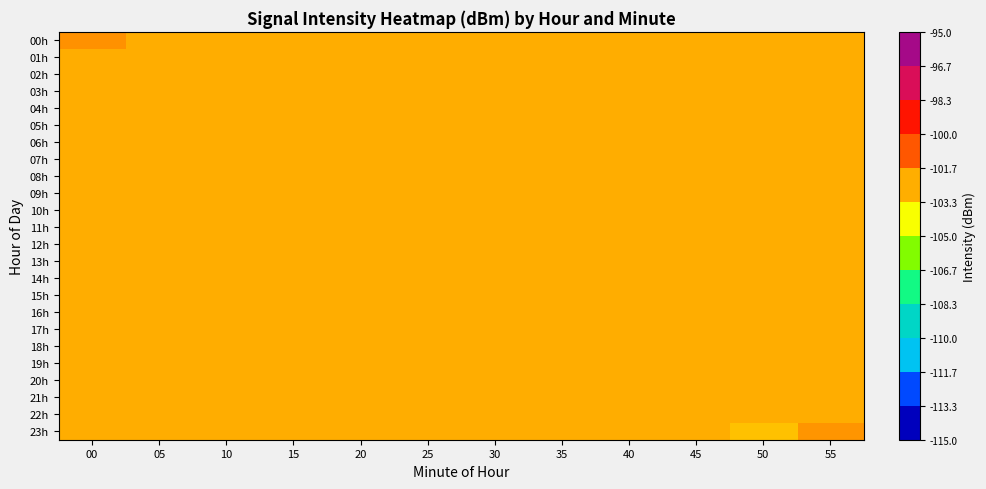

Reading right to left, list all the values displayed in this chart.

00h: 55=-102.5	50=-102.5	45=-102.5	40=-102.5	35=-102.5	30=-102.5	25=-102.5	20=-102.5	15=-102.5	10=-102.5	05=-102.5	00=-101.9
01h: 55=-102.5	50=-102.5	45=-102.5	40=-102.5	35=-102.5	30=-102.5	25=-102.5	20=-102.5	15=-102.5	10=-102.5	05=-102.5	00=-102.5
02h: 55=-102.5	50=-102.5	45=-102.5	40=-102.5	35=-102.5	30=-102.5	25=-102.5	20=-102.5	15=-102.5	10=-102.5	05=-102.5	00=-102.5
03h: 55=-102.5	50=-102.5	45=-102.5	40=-102.5	35=-102.5	30=-102.5	25=-102.5	20=-102.5	15=-102.5	10=-102.5	05=-102.5	00=-102.5
04h: 55=-102.5	50=-102.5	45=-102.5	40=-102.5	35=-102.5	30=-102.5	25=-102.5	20=-102.5	15=-102.5	10=-102.5	05=-102.5	00=-102.5
05h: 55=-102.5	50=-102.5	45=-102.5	40=-102.5	35=-102.5	30=-102.5	25=-102.5	20=-102.5	15=-102.5	10=-102.5	05=-102.5	00=-102.5
06h: 55=-102.5	50=-102.5	45=-102.5	40=-102.5	35=-102.5	30=-102.5	25=-102.5	20=-102.5	15=-102.5	10=-102.5	05=-102.5	00=-102.5
07h: 55=-102.5	50=-102.5	45=-102.5	40=-102.5	35=-102.5	30=-102.5	25=-102.5	20=-102.5	15=-102.5	10=-102.5	05=-102.5	00=-102.5
08h: 55=-102.5	50=-102.5	45=-102.5	40=-102.5	35=-102.5	30=-102.5	25=-102.5	20=-102.5	15=-102.5	10=-102.5	05=-102.5	00=-102.5
09h: 55=-102.5	50=-102.5	45=-102.5	40=-102.5	35=-102.5	30=-102.5	25=-102.5	20=-102.5	15=-102.5	10=-102.5	05=-102.5	00=-102.5
10h: 55=-102.5	50=-102.5	45=-102.5	40=-102.5	35=-102.5	30=-102.5	25=-102.5	20=-102.5	15=-102.5	10=-102.5	05=-102.5	00=-102.5
11h: 55=-102.5	50=-102.5	45=-102.5	40=-102.5	35=-102.5	30=-102.5	25=-102.5	20=-102.5	15=-102.5	10=-102.5	05=-102.5	00=-102.5
12h: 55=-102.5	50=-102.5	45=-102.5	40=-102.5	35=-102.5	30=-102.5	25=-102.5	20=-102.5	15=-102.5	10=-102.5	05=-102.5	00=-102.5
13h: 55=-102.5	50=-102.5	45=-102.5	40=-102.5	35=-102.5	30=-102.5	25=-102.5	20=-102.5	15=-102.5	10=-102.5	05=-102.5	00=-102.5
14h: 55=-102.5	50=-102.5	45=-102.5	40=-102.5	35=-102.5	30=-102.5	25=-102.5	20=-102.5	15=-102.5	10=-102.5	05=-102.5	00=-102.5
15h: 55=-102.5	50=-102.5	45=-102.5	40=-102.5	35=-102.5	30=-102.5	25=-102.5	20=-102.5	15=-102.5	10=-102.5	05=-102.5	00=-102.5
16h: 55=-102.5	50=-102.5	45=-102.5	40=-102.5	35=-102.5	30=-102.5	25=-102.5	20=-102.5	15=-102.5	10=-102.5	05=-102.5	00=-102.5
17h: 55=-102.5	50=-102.5	45=-102.5	40=-102.5	35=-102.5	30=-102.5	25=-102.5	20=-102.5	15=-102.5	10=-102.5	05=-102.5	00=-102.5
18h: 55=-102.5	50=-102.5	45=-102.5	40=-102.5	35=-102.5	30=-102.5	25=-102.5	20=-102.5	15=-102.5	10=-102.5	05=-102.5	00=-102.5
19h: 55=-102.5	50=-102.5	45=-102.5	40=-102.5	35=-102.5	30=-102.5	25=-102.5	20=-102.5	15=-102.5	10=-102.5	05=-102.5	00=-102.5
20h: 55=-102.5	50=-102.5	45=-102.5	40=-102.5	35=-102.5	30=-102.5	25=-102.5	20=-102.5	15=-102.5	10=-102.5	05=-102.5	00=-102.5
21h: 55=-102.5	50=-102.5	45=-102.5	40=-102.5	35=-102.5	30=-102.5	25=-102.5	20=-102.5	15=-102.5	10=-102.5	05=-102.5	00=-102.5
22h: 55=-102.5	50=-102.5	45=-102.5	40=-102.5	35=-102.5	30=-102.5	25=-102.5	20=-102.5	15=-102.5	10=-102.5	05=-102.5	00=-102.5
23h: 55=-102.0	50=-102.9	45=-102.5	40=-102.5	35=-102.5	30=-102.5	25=-102.5	20=-102.5	15=-102.5	10=-102.5	05=-102.5	00=-102.5